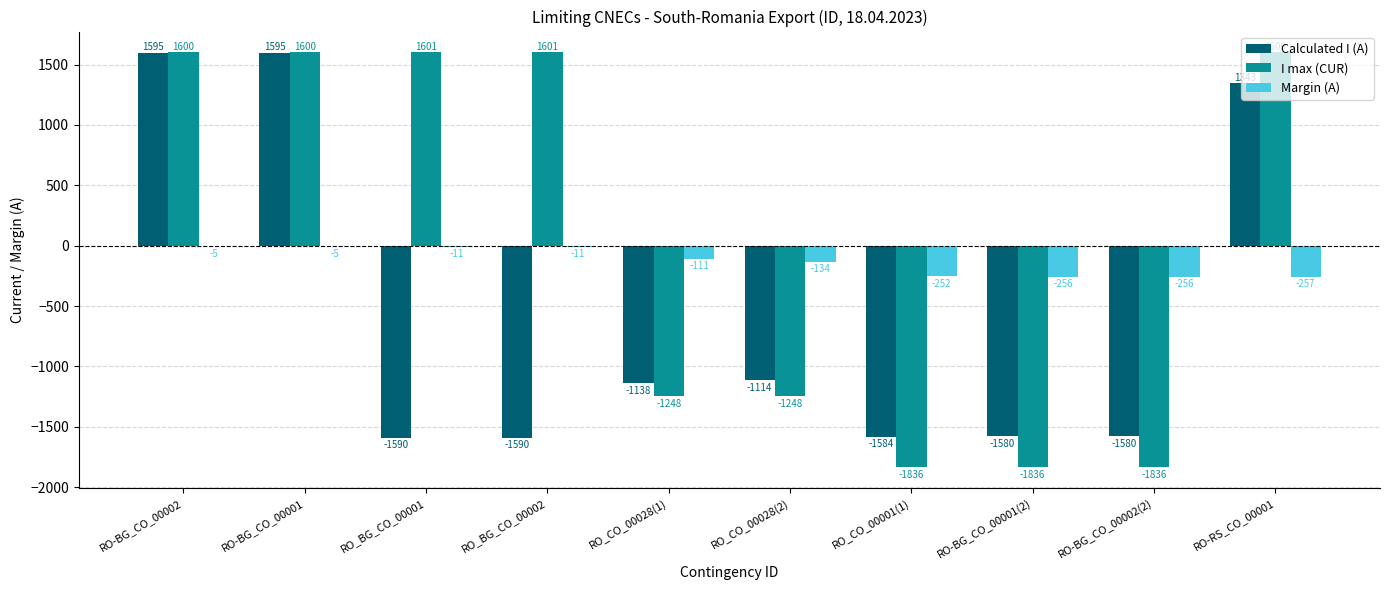

What is the sum of all Calculated I (A) values?

-5643